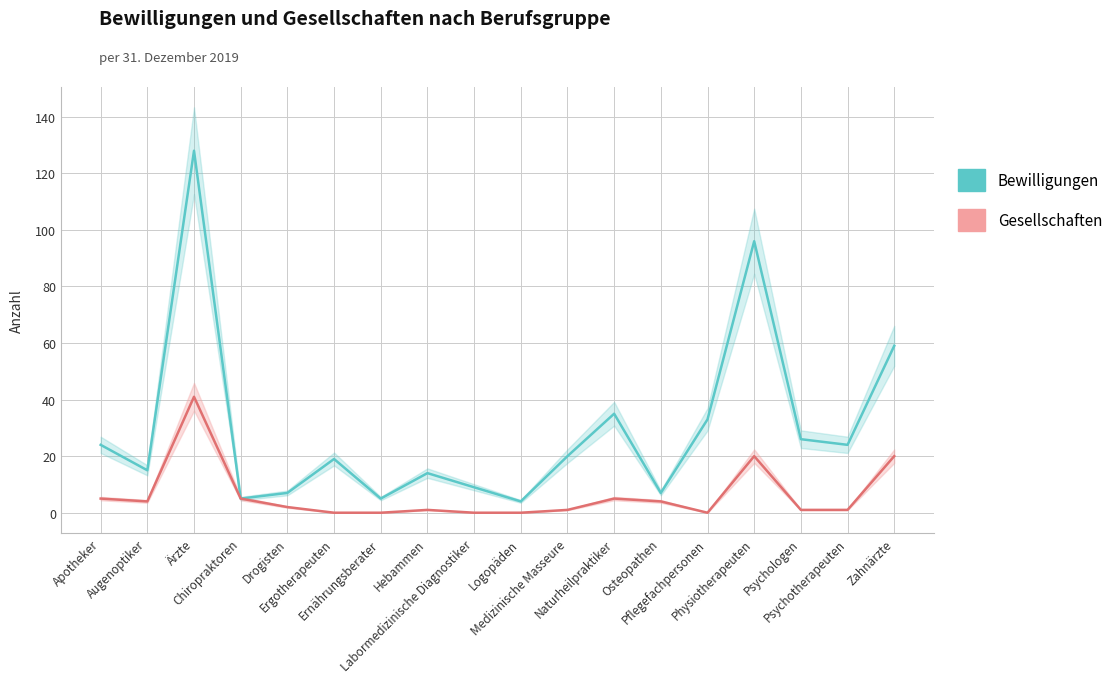

What is the sum of all Gesellschaften values?

110